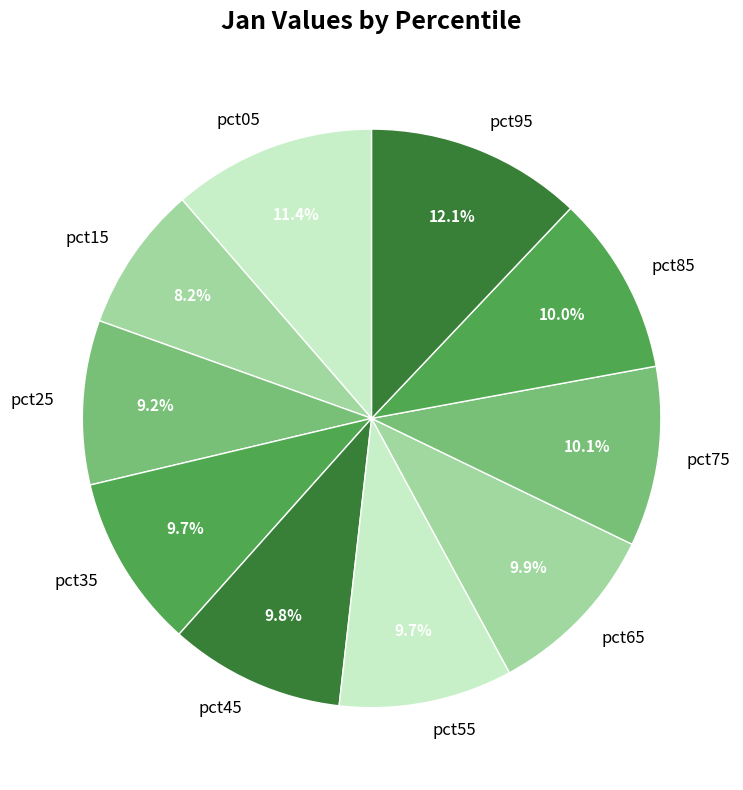

Count the number of slices in the pie.

10